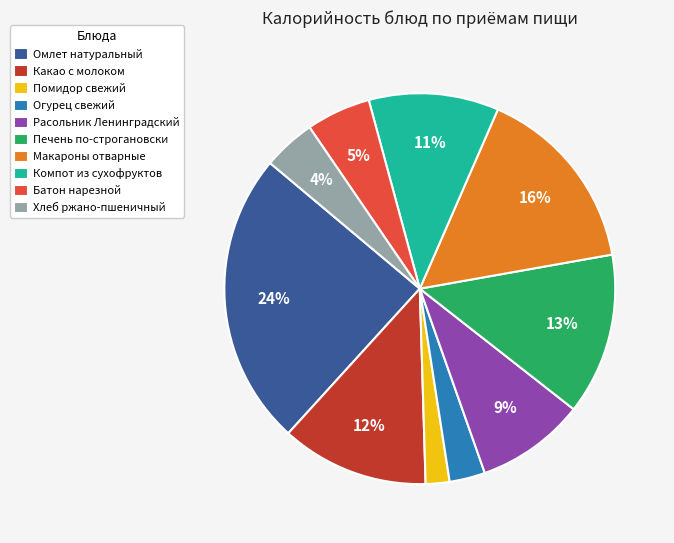

Is there any slice that represents more than half of the pie?

No